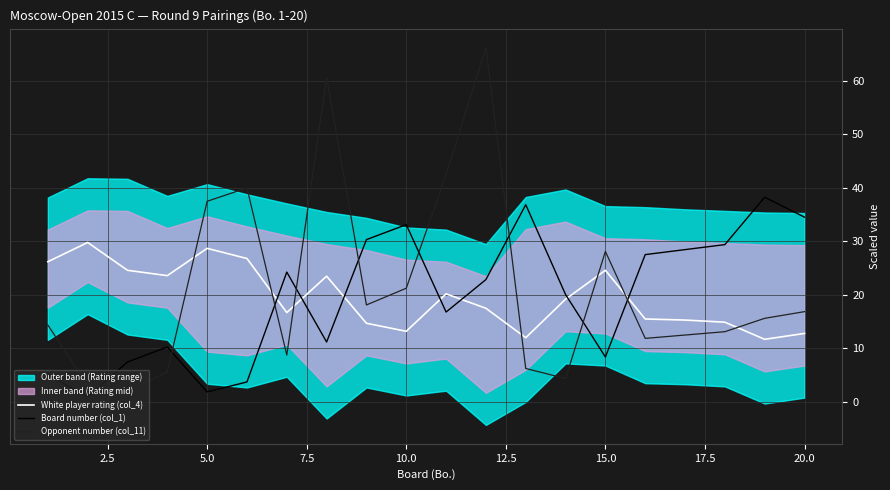

True or false: Opponent number (col_11) and Board number (col_1) cross at least once.

True